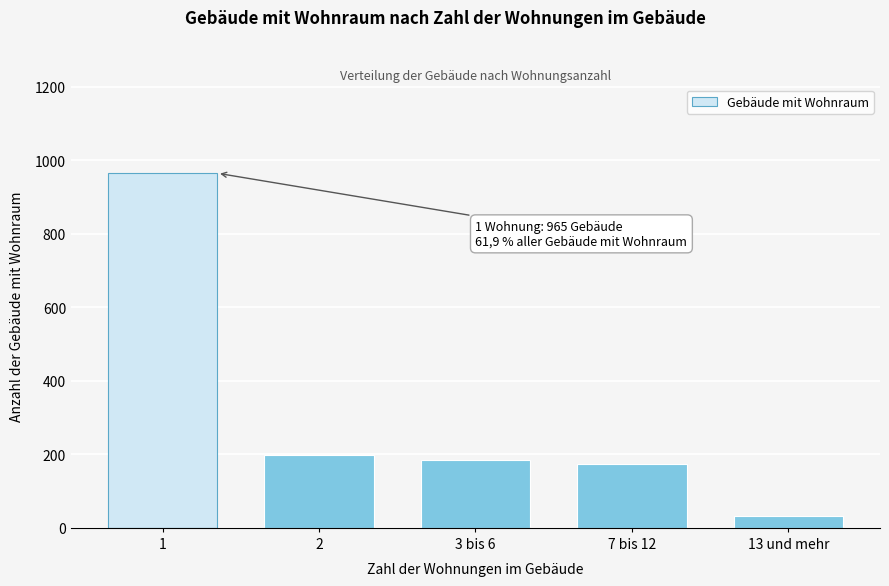

Reading right to left, list all the values displayed in this chart.

13 und mehr=33	7 bis 12=175	3 bis 6=184	2=197	1=965